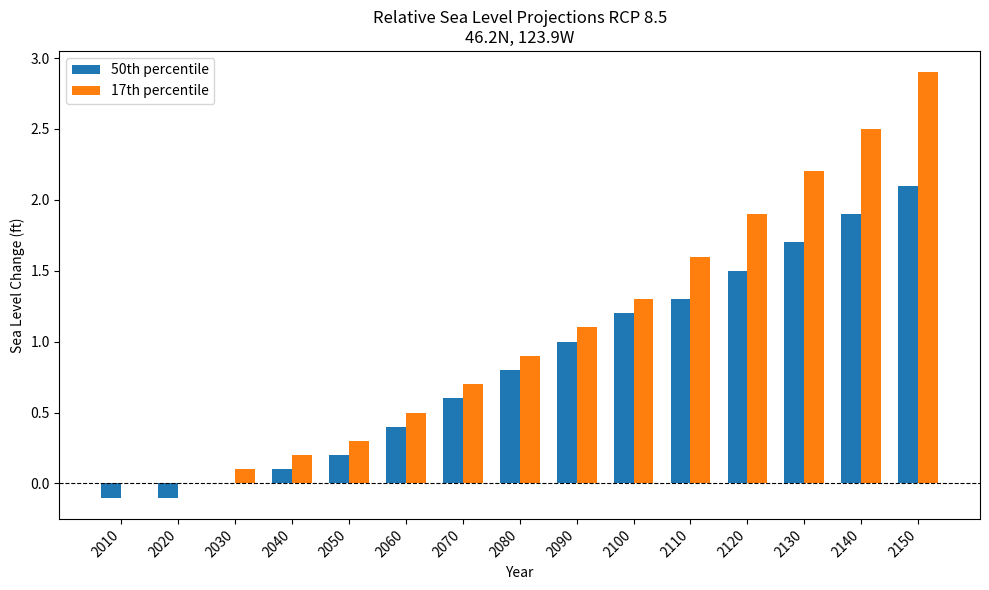

Are the bars horizontal?

No